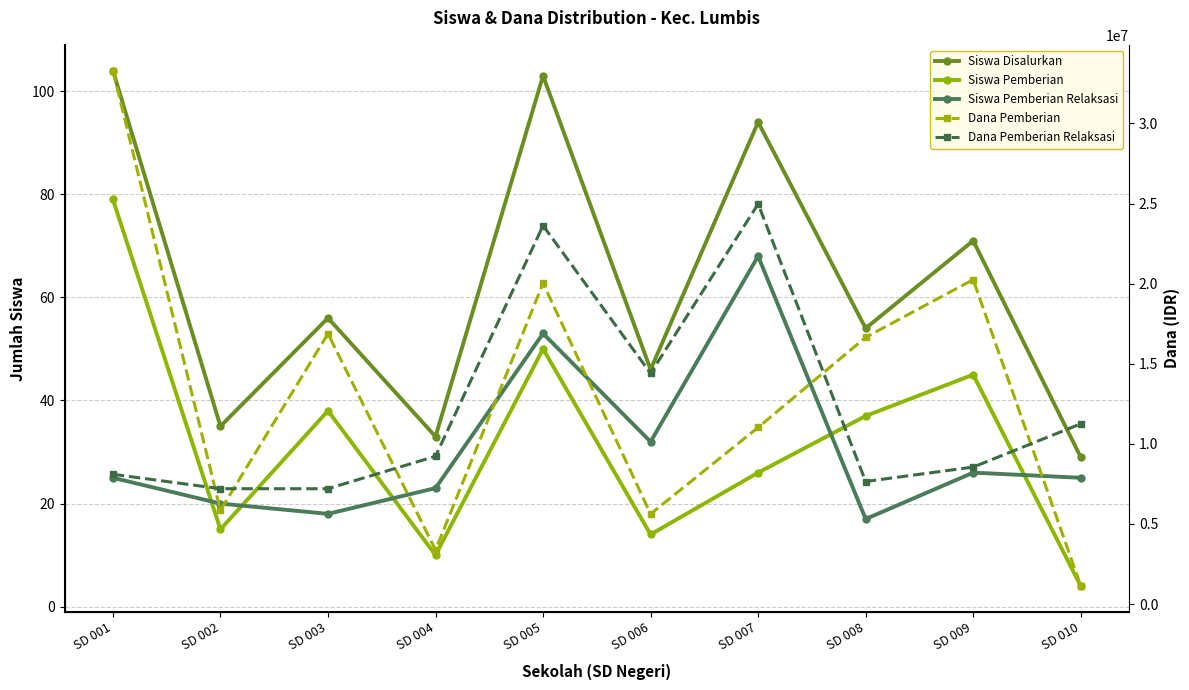

At which category does the chart reach its peak across all series?

SD 001